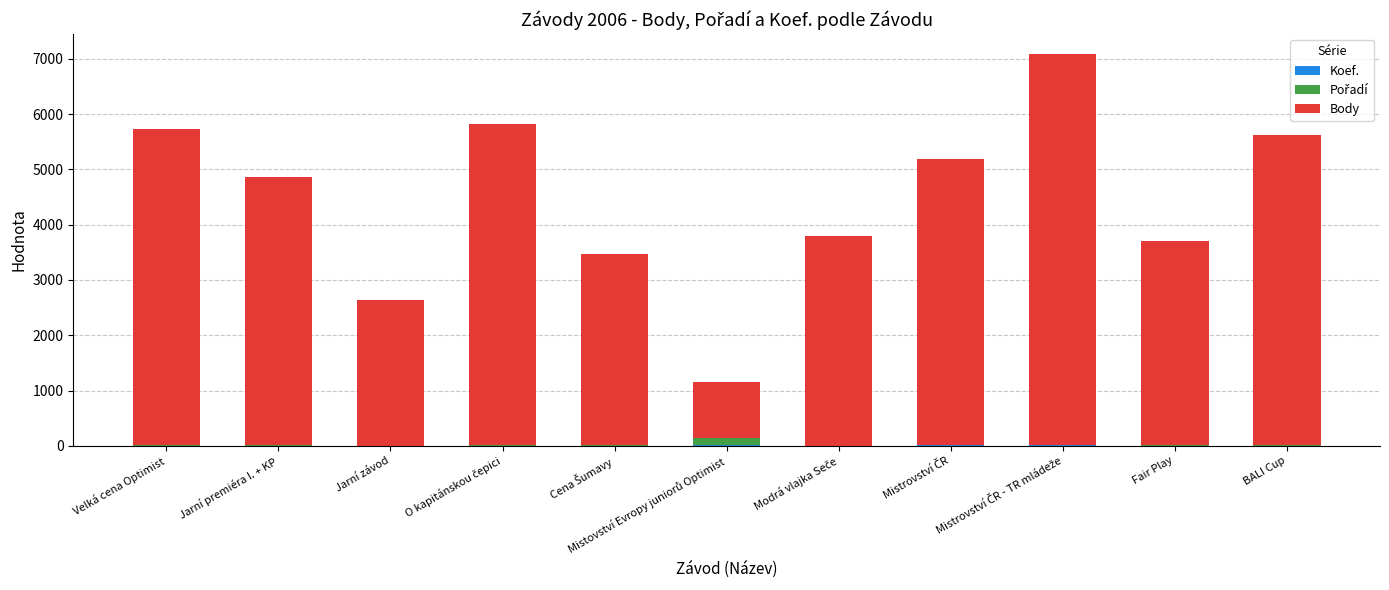

Where is Koef. nearest to the value 5?

Velká cena Optimist